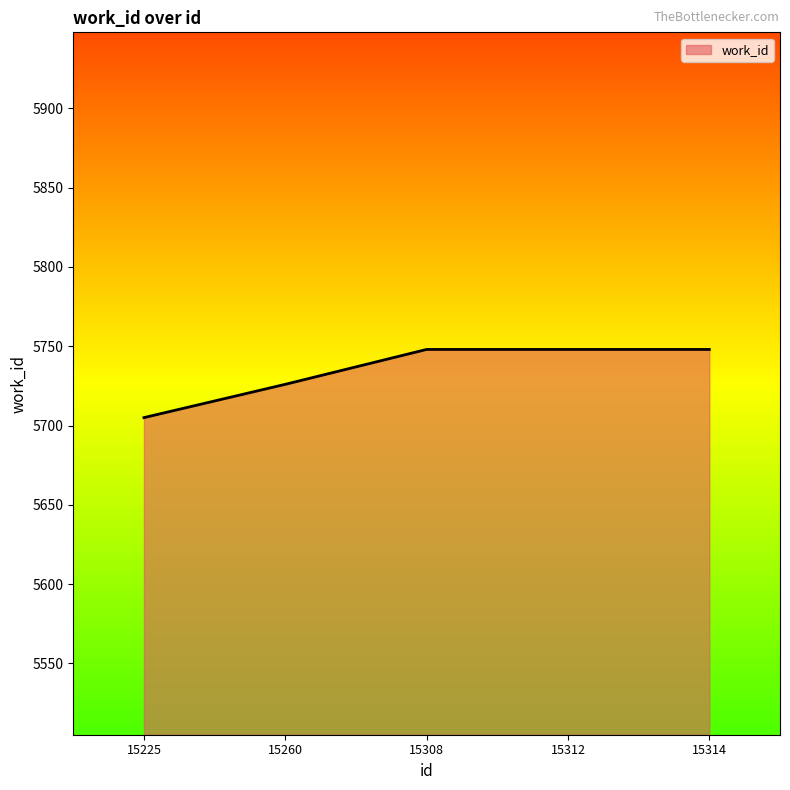

The chart shows a value of 2542 at 15308. True or false?

False